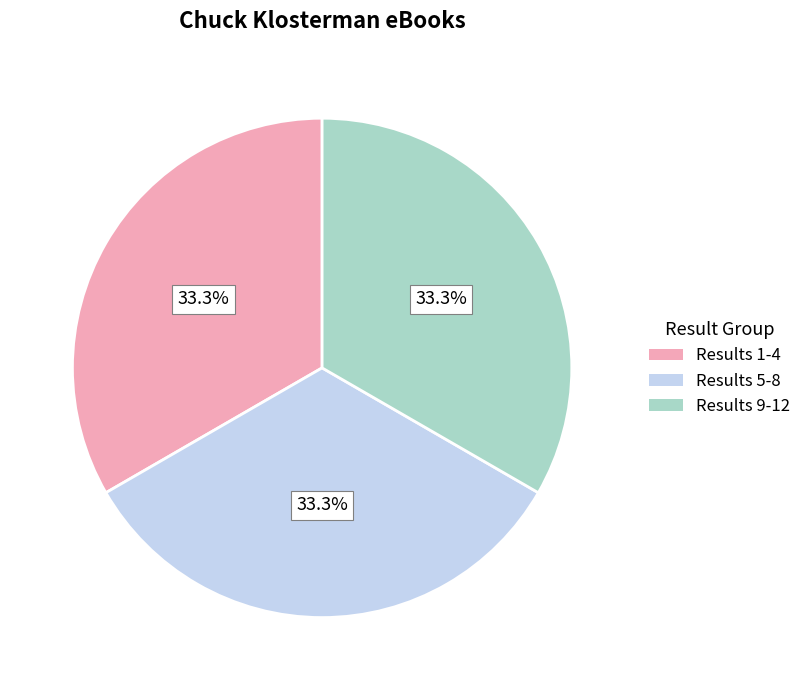

Is there any slice that represents more than half of the pie?

No